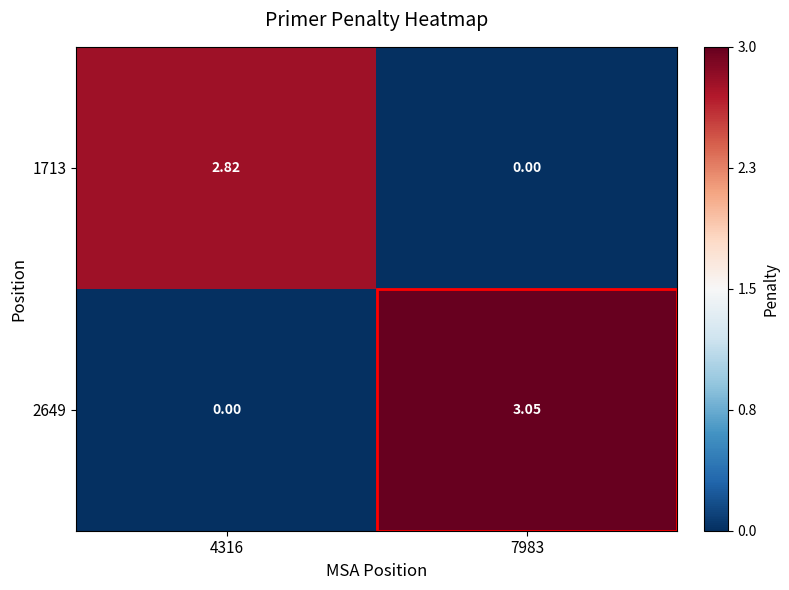

Is the value of 2649 at 7983 greater than the value of 1713 at 4316?

Yes